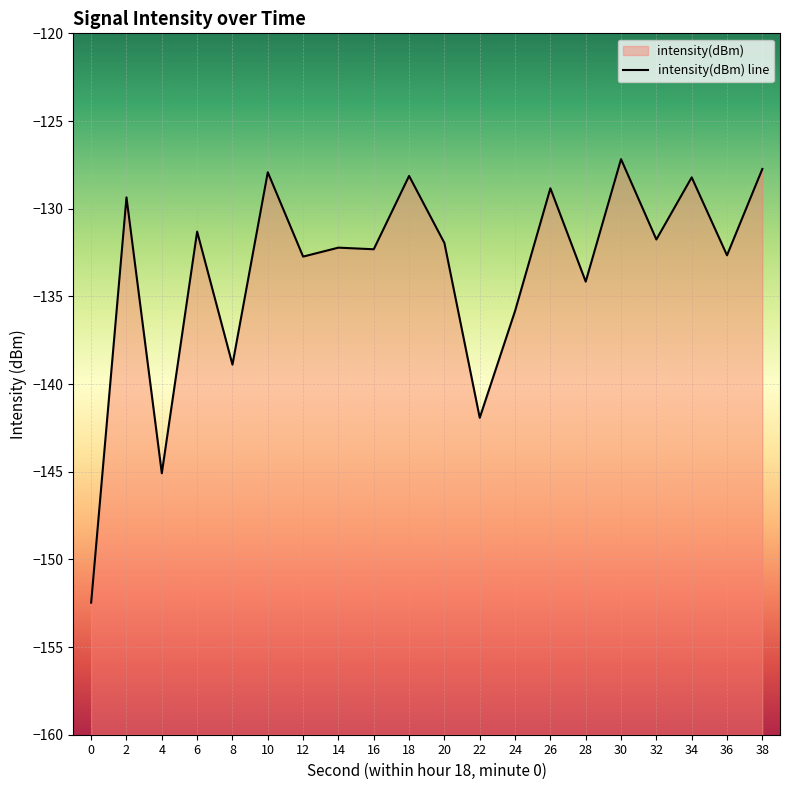

What is the change in value from 0 to 26?

+23.6